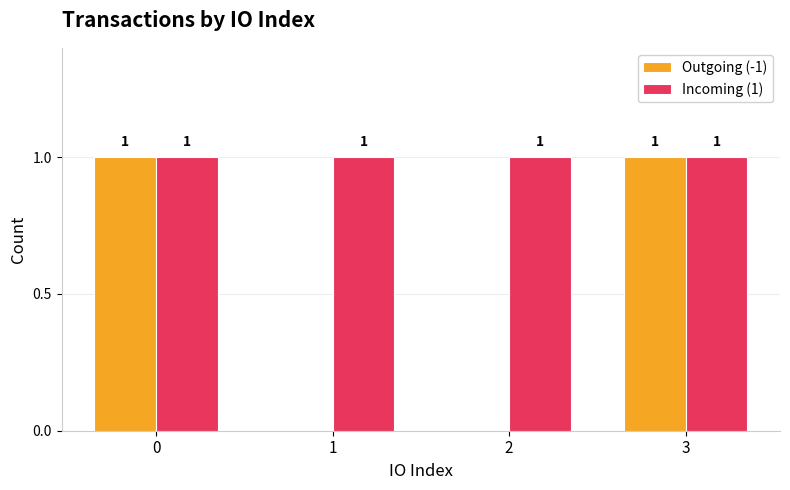

The Incoming (1) series shows 1 at 1. True or false?

True